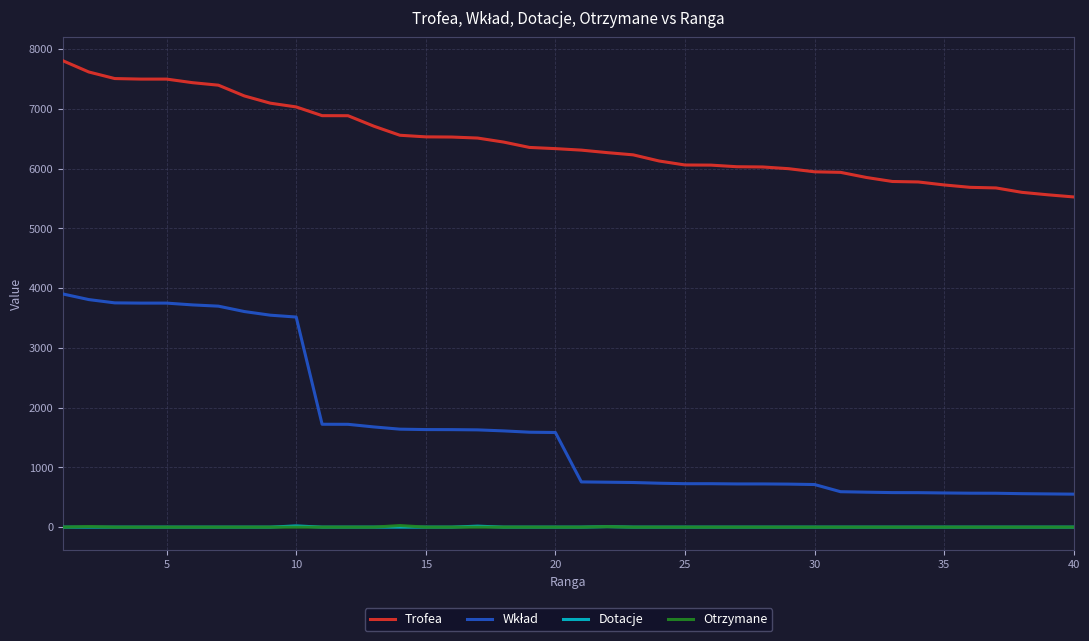

True or false: Otrzymane and Trofea cross at least once.

False